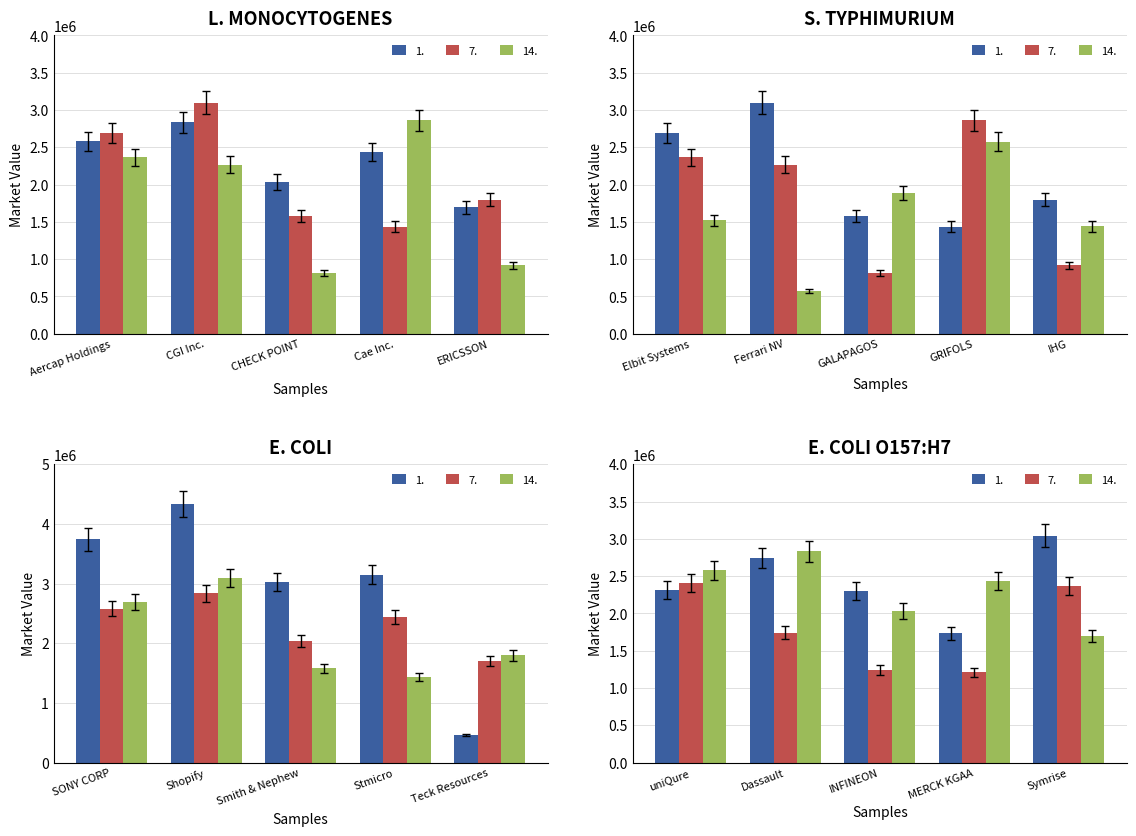

True or false: 14. has a value of 847654.1 at CHECK POINT.

True